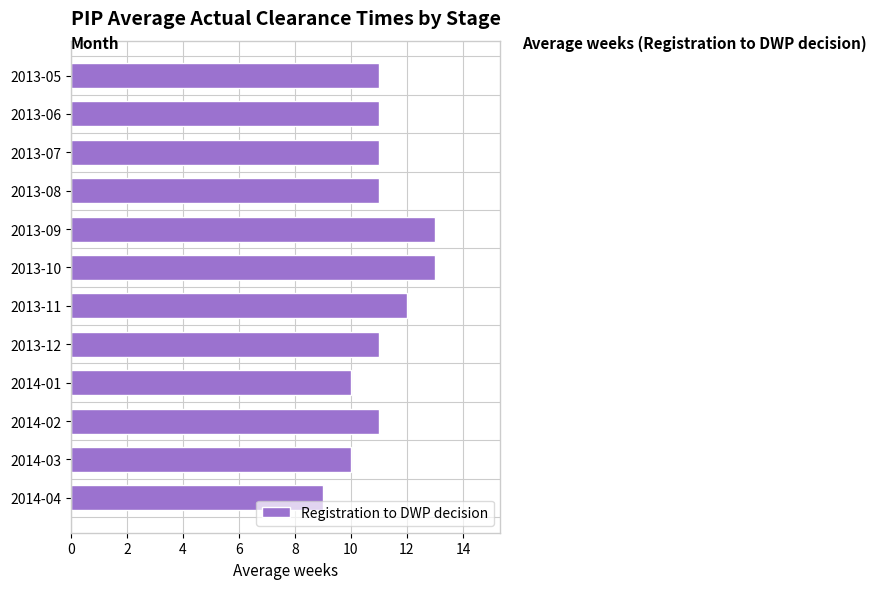

What is the change in value from 2013-10 to 2014-04?

-4